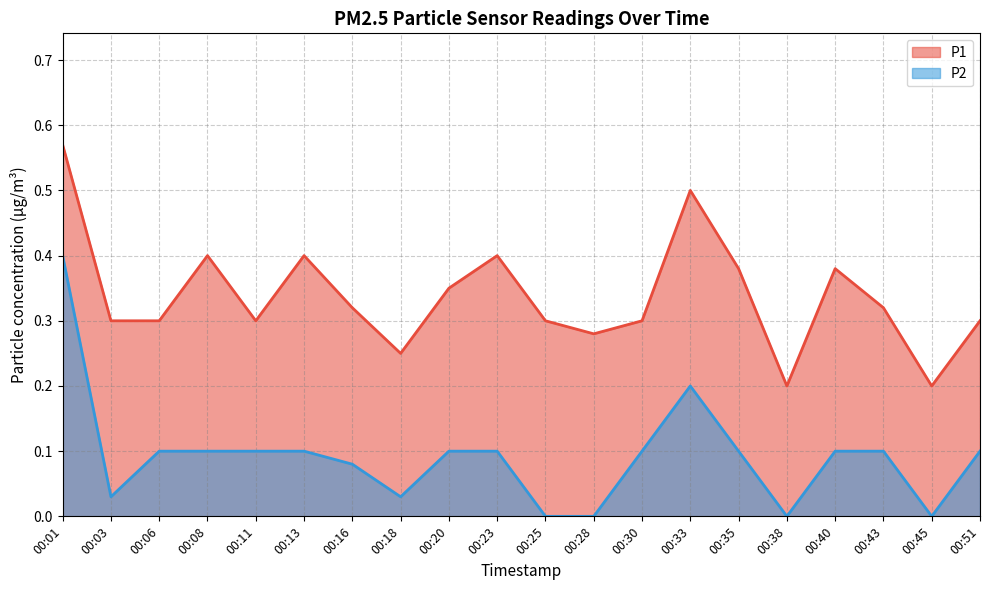

How many lines are shown in the chart?

2